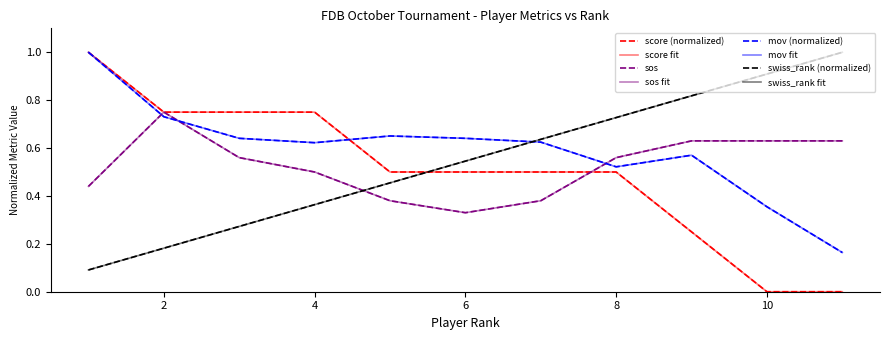

Does the chart display data point markers on the line(s)?

No